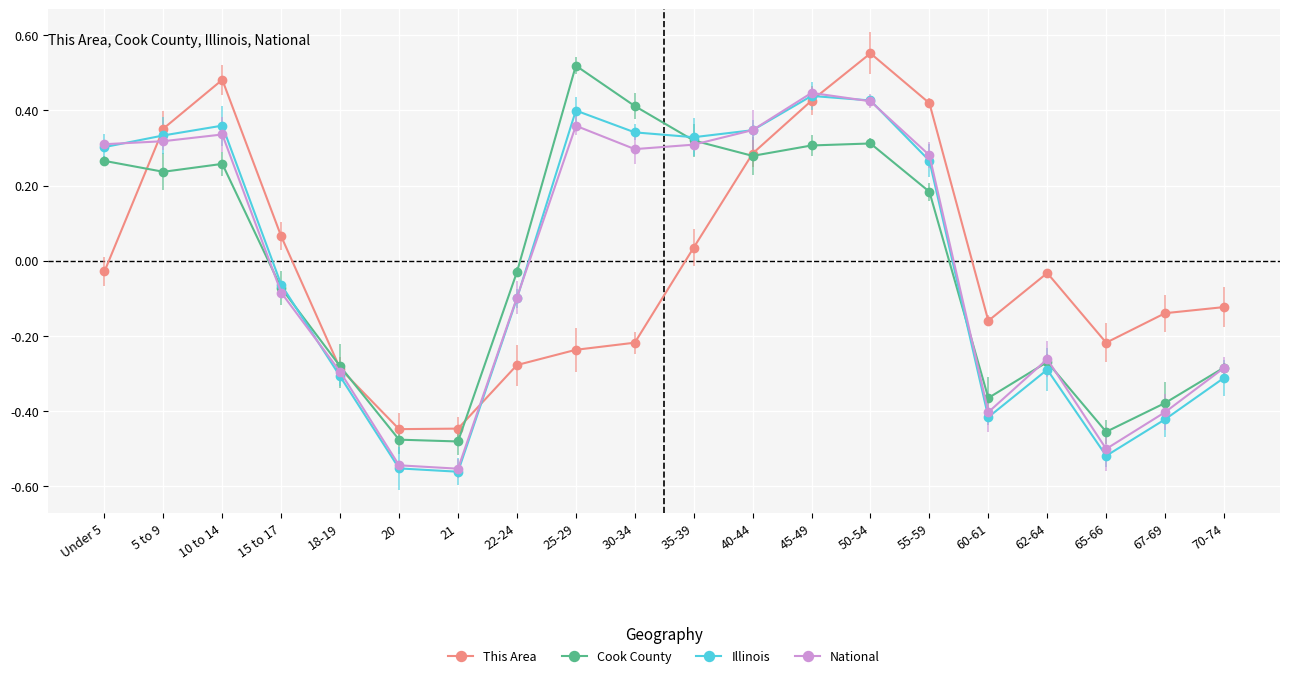

What is the value of the Cook County point at the 19th from the left?

-0.4